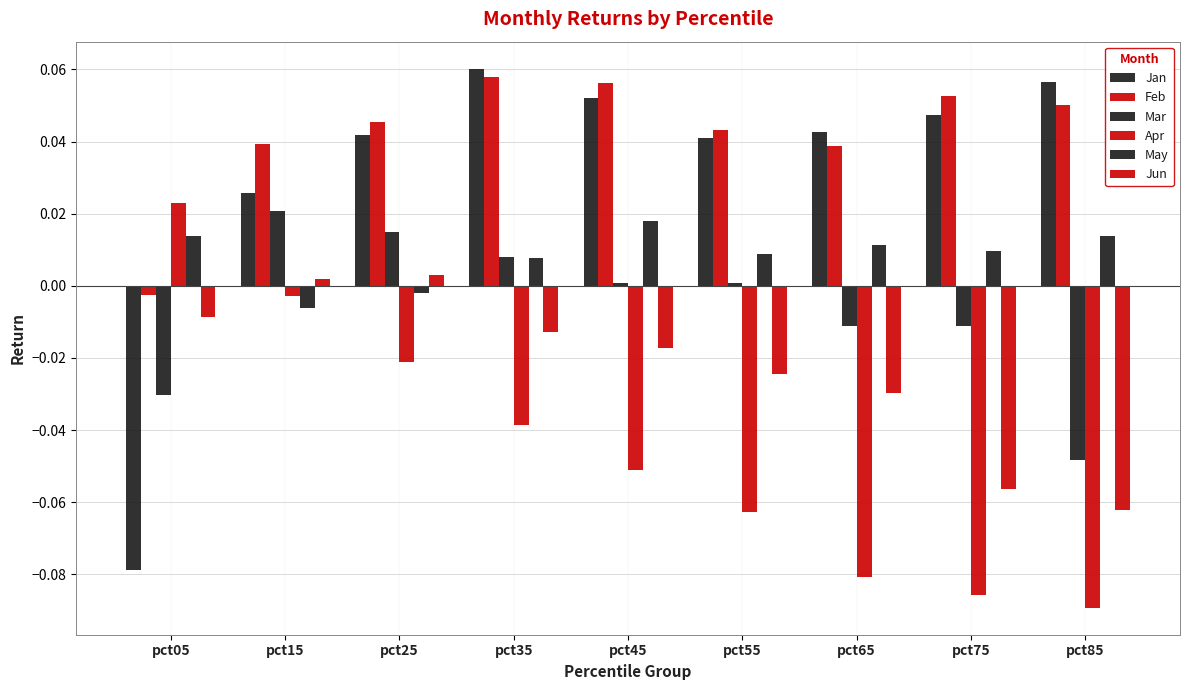

How many values in the Feb series are below 0?

1